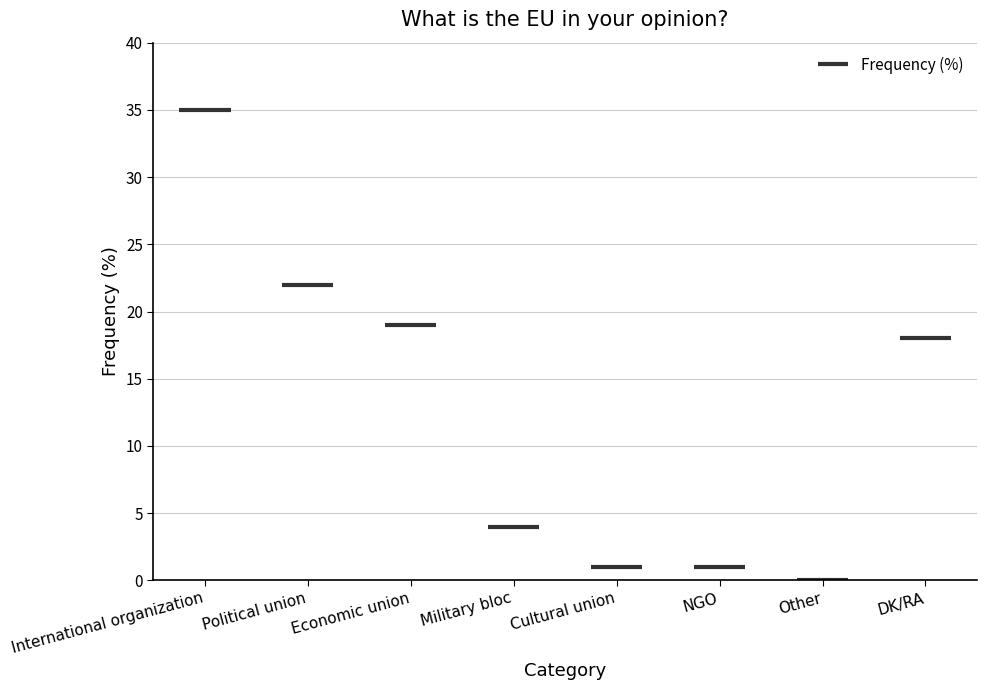

What is the difference between the maximum and minimum values?

35